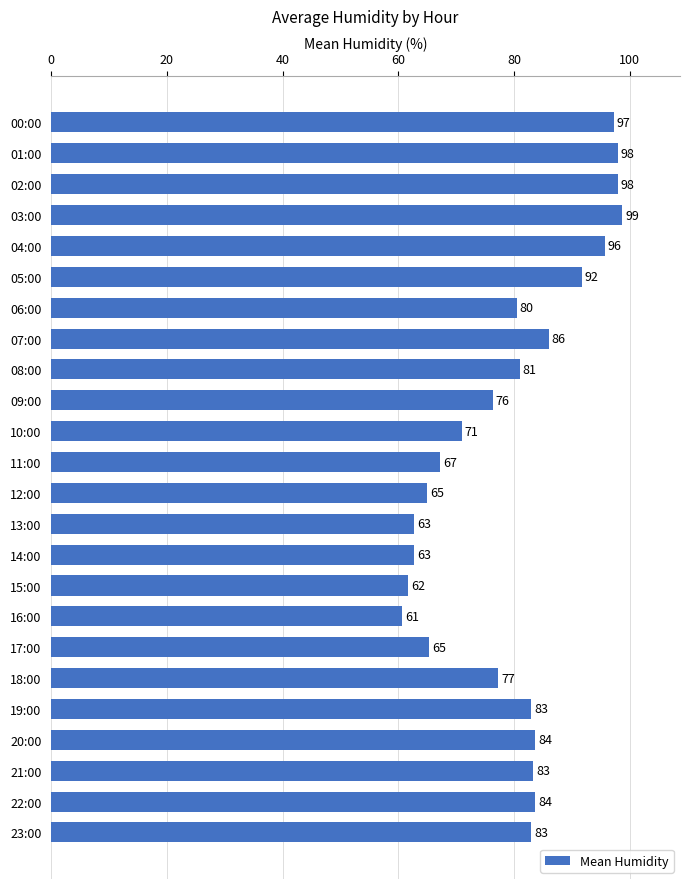

What is the difference between the maximum and second lowest values?

37.0